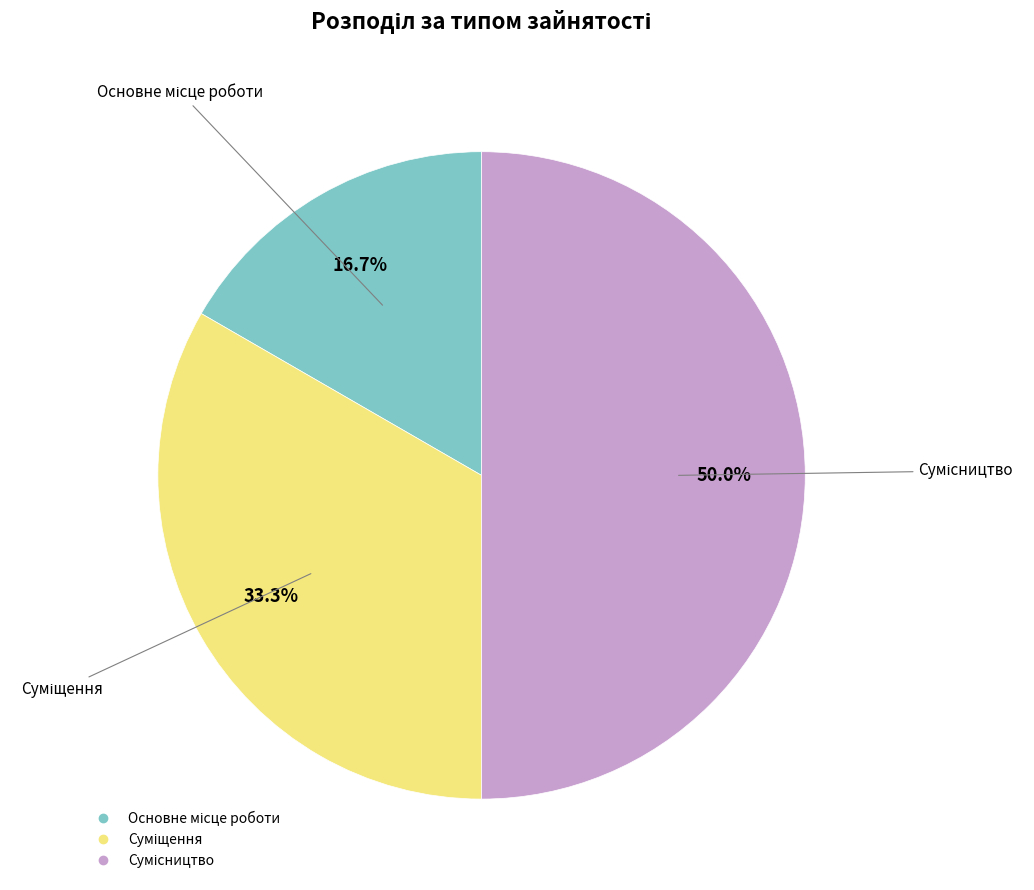

Is it true that Основне місце роботи is 17% of the pie?

True